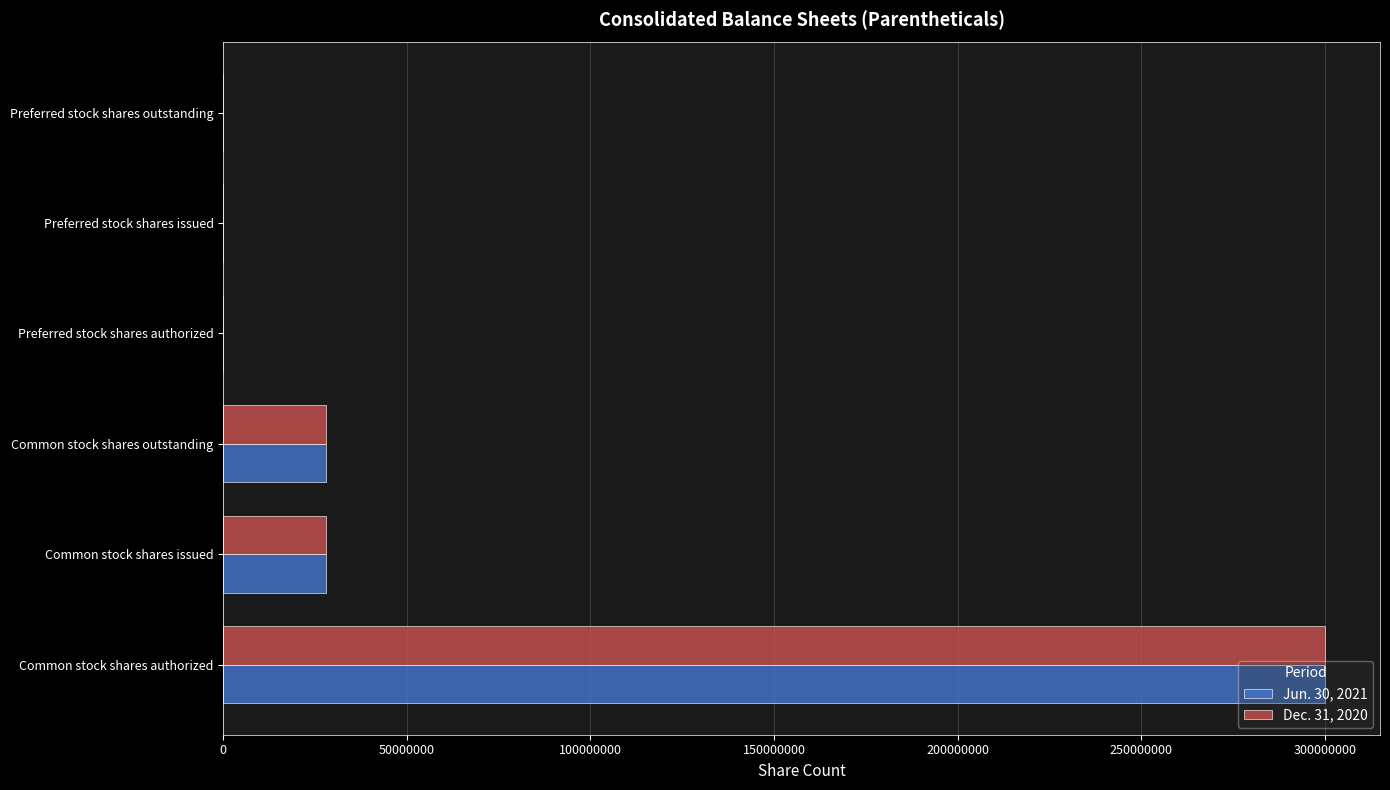

How many series are shown in this chart?

2